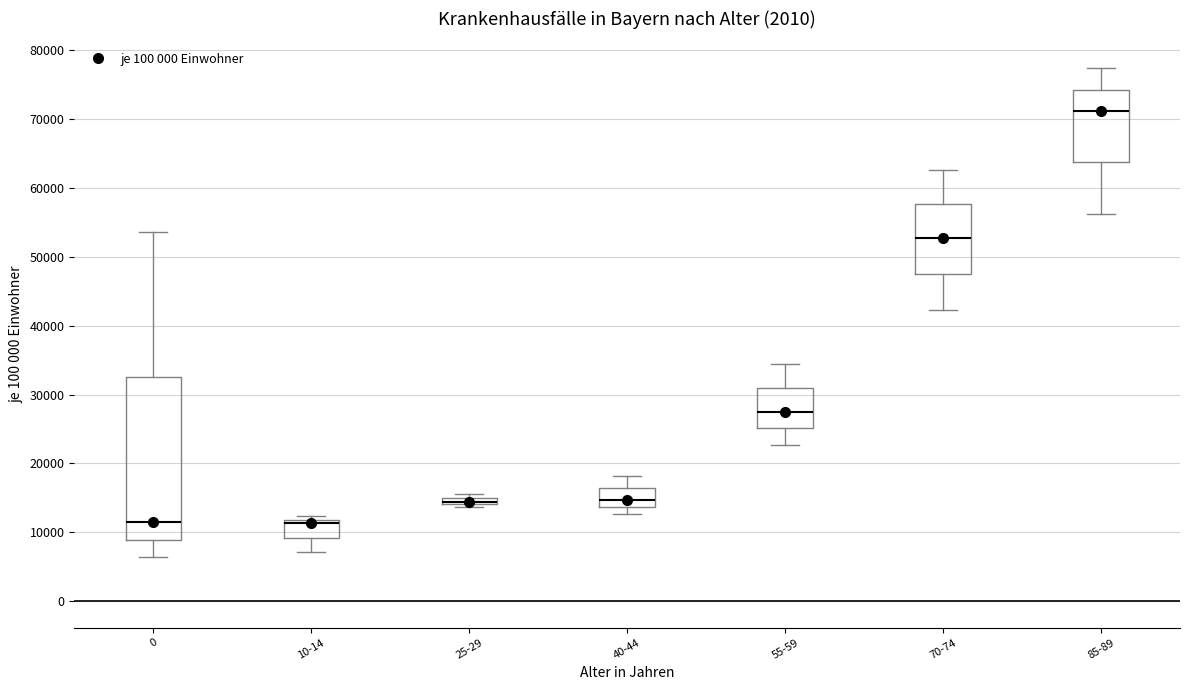

Which box is the tallest, from its lower edge to its upper edge?

0